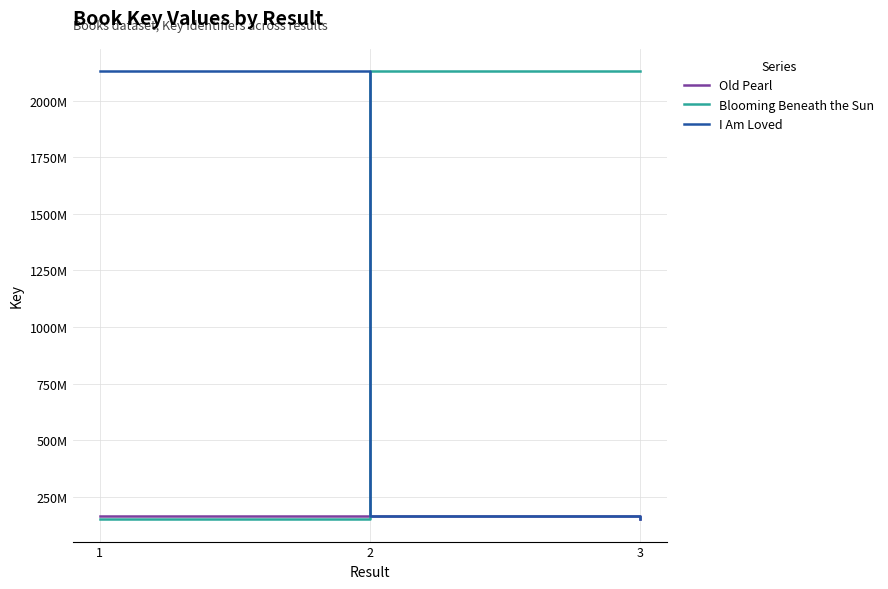

What are all the series names shown in the legend?

Old Pearl, Blooming Beneath the Sun, I Am Loved